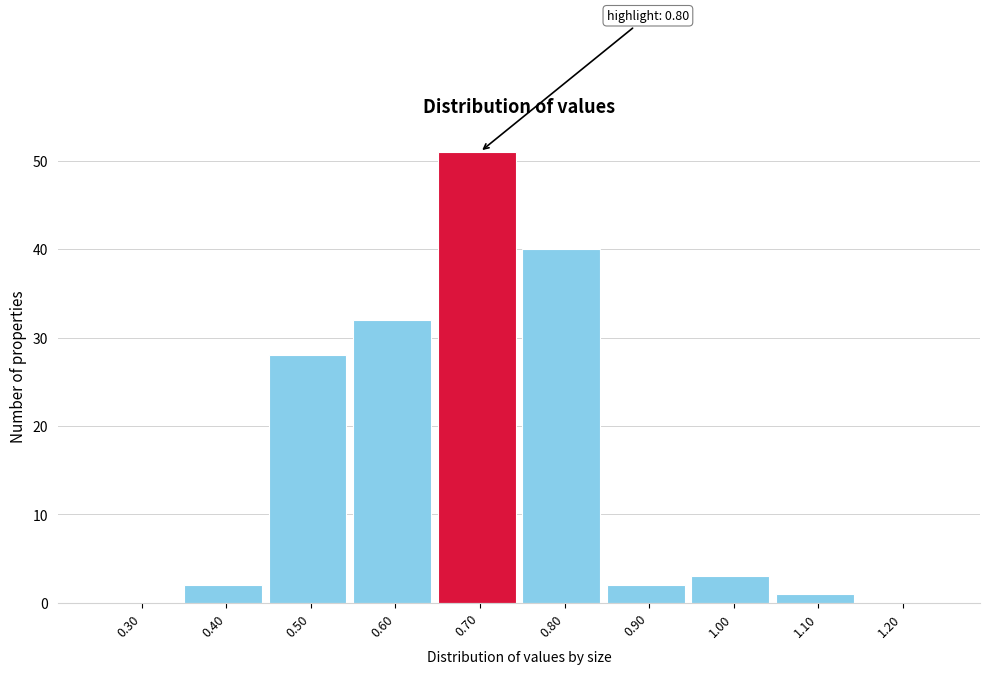

Reading left to right, transcribe all the data shown in this chart.

0.30=0	0.40=2	0.50=28	0.60=32	0.70=51	0.80=40	0.90=2	1.00=3	1.10=1	1.20=0